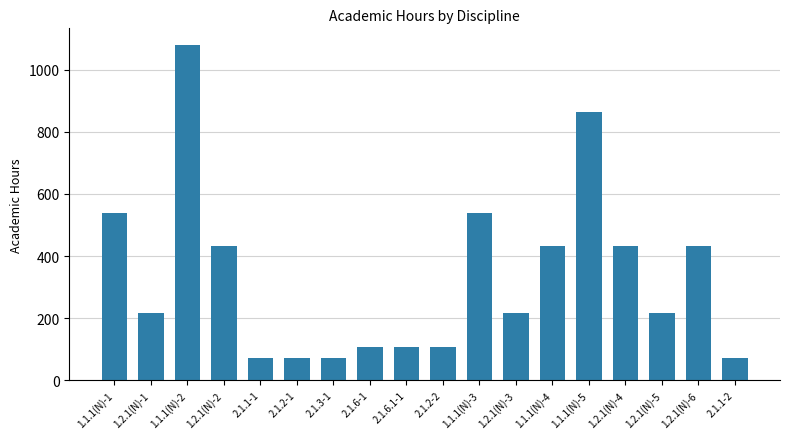

How many distinct data groups are displayed?

1